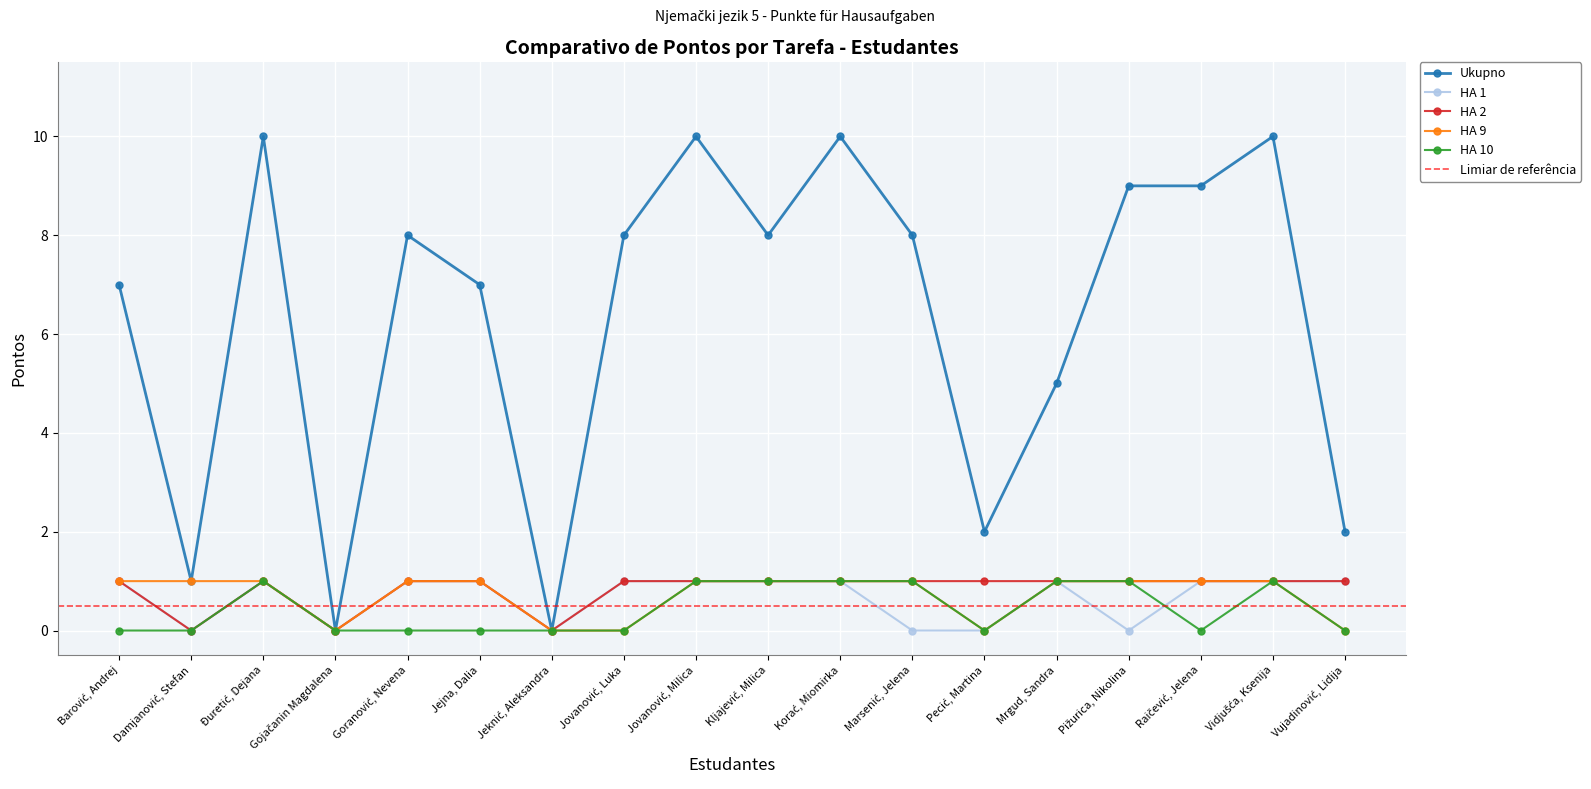

True or false: HA 2 and Ukupno intersect in this chart.

False